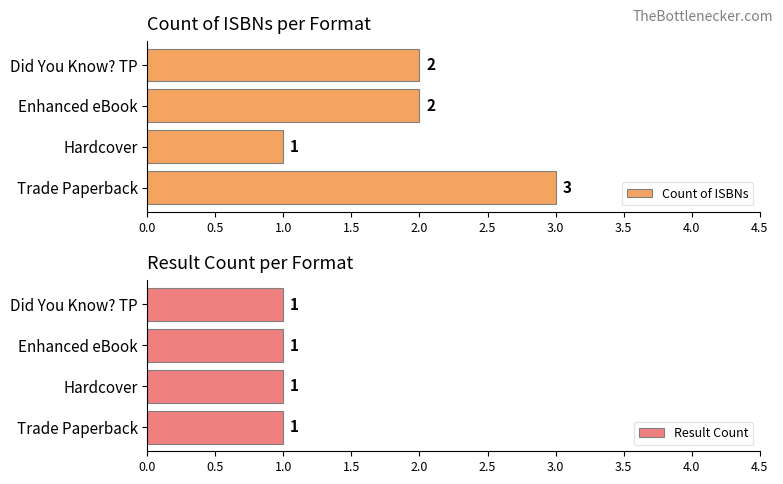

What is the sum of the Count of ISBNs values at Did You Know? TP and Enhanced eBook?

4